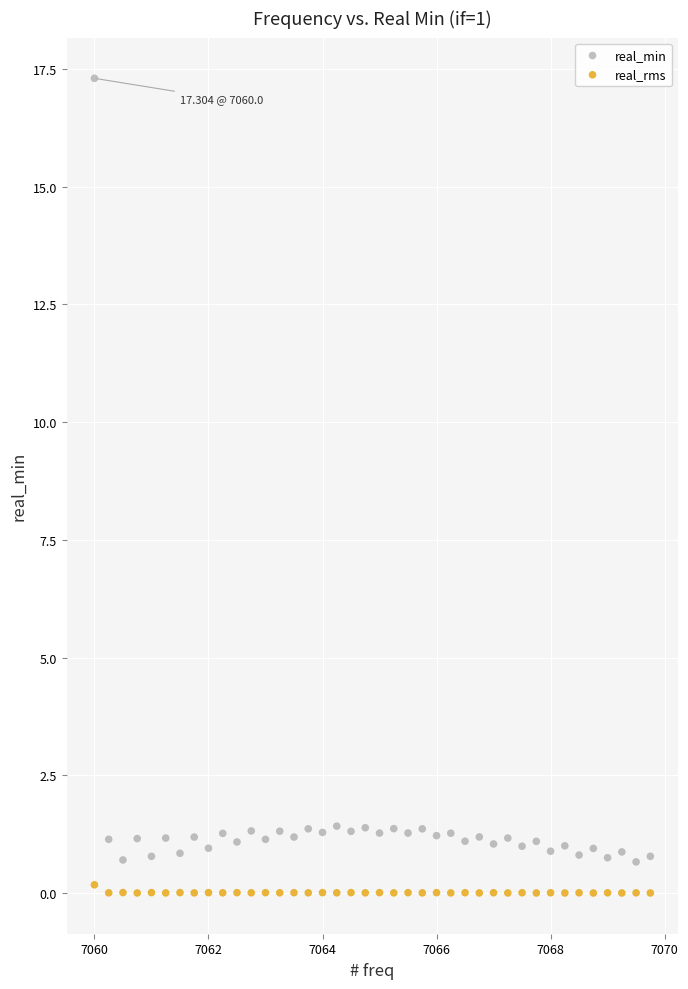

Which series reaches the maximum Y coordinate?

real_min